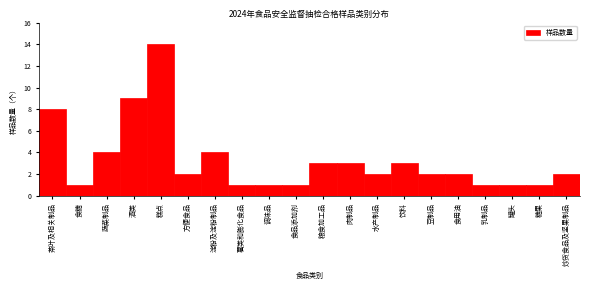

Reading right to left, what are all the values shown in this chart?

炒货食品及坚果制品=2	糖果=1	罐头=1	乳制品=1	食用油=2	豆制品=2	饮料=3	水产制品=2	肉制品=3	粮食加工品=3	食品添加剂=1	调味品=1	薯类和膨化食品=1	淀粉及淀粉制品=4	方便食品=2	糕点=14	酒类=9	蔬菜制品=4	食糖=1	茶叶及相关制品=8